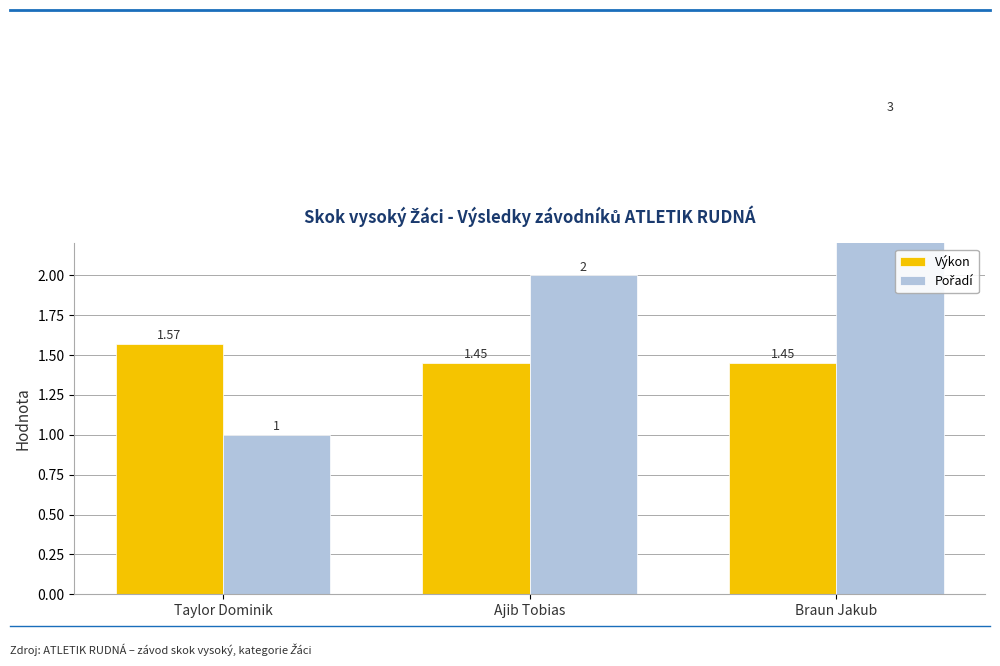

What is the approximate value of Pořadí at Taylor Dominik?

1.0